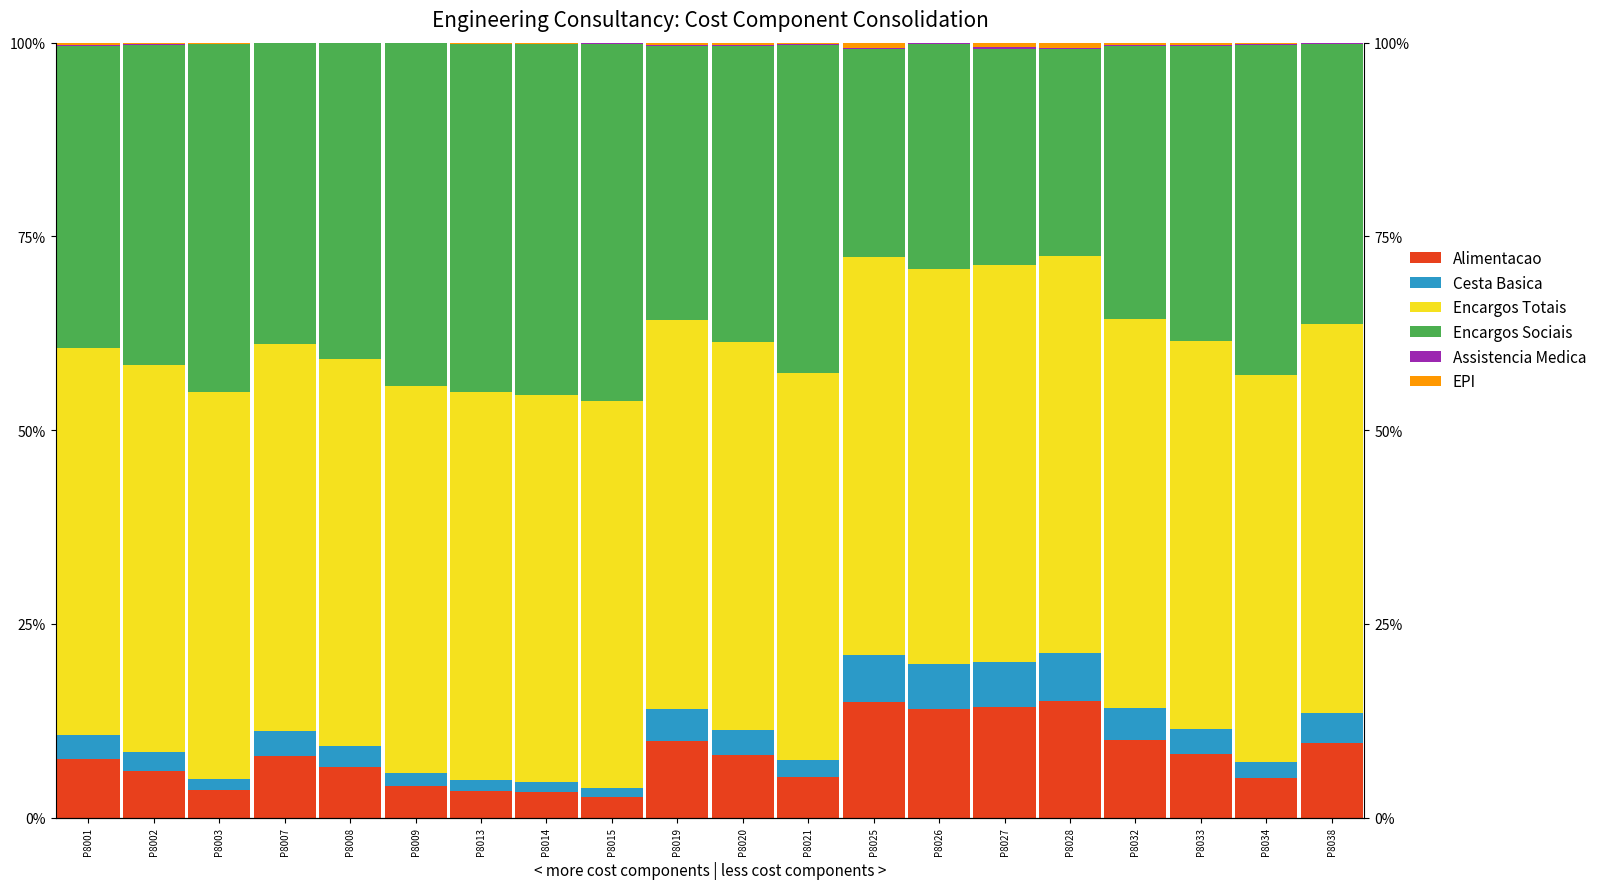

Count the number of data series in this chart.

6